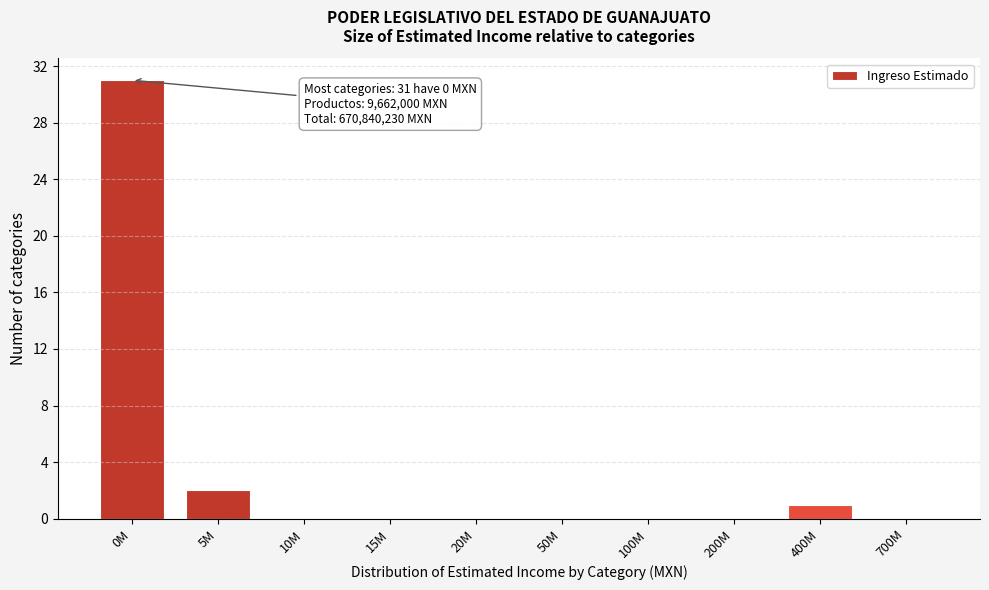

Reading left to right, extract all data points from this chart.

0M=31	5M=2	10M=0	15M=0	20M=0	50M=0	100M=0	200M=0	400M=1	700M=0